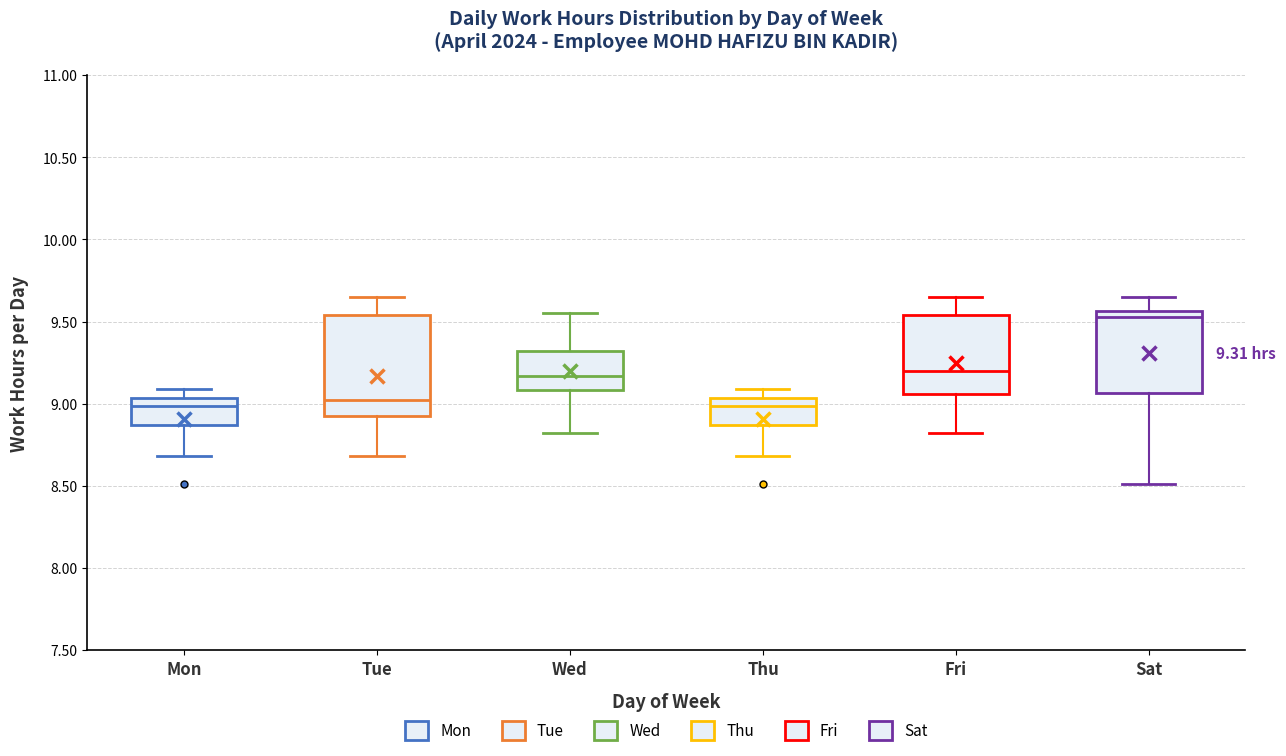

Which box has the highest median line?

Sat